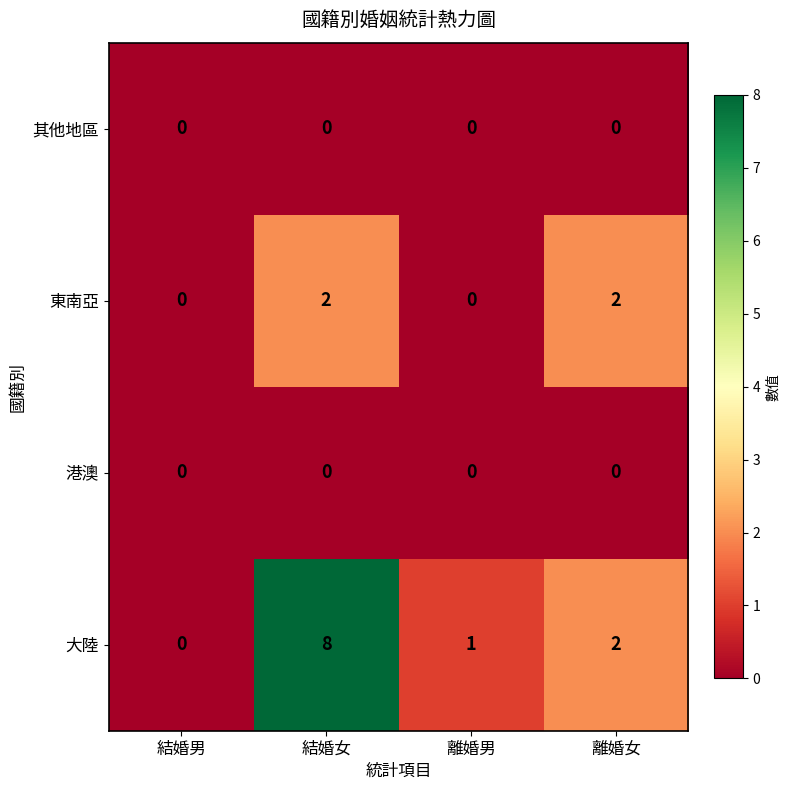

Reading left to right, what are all the values shown in this chart?

其他地區: 0	0	0	0
東南亞: 0	2	0	2
港澳: 0	0	0	0
大陸: 0	8	1	2